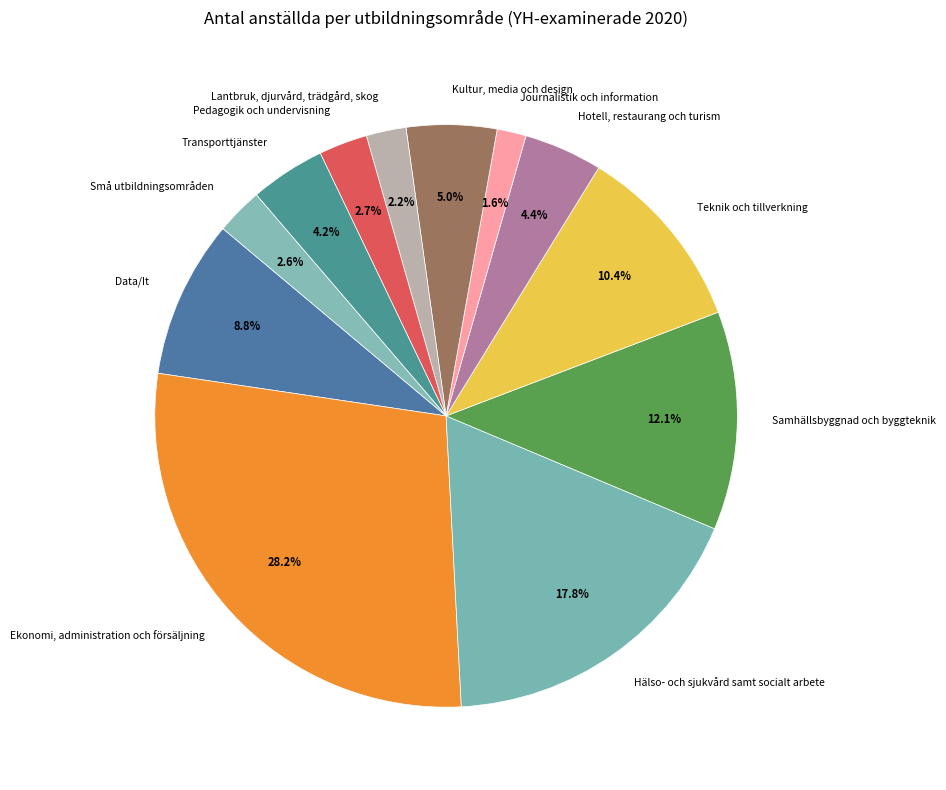

What is the total percentage of Samhällsbyggnad och byggteknik and Lantbruk, djurvård, trädgård, skog?

14.3%